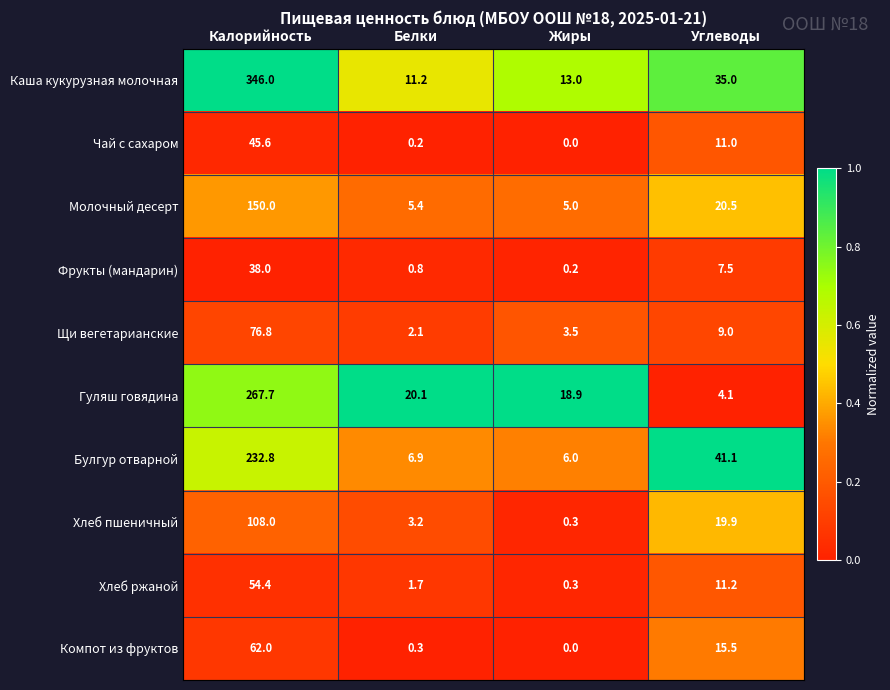

Which label corresponds to the smallest value in the chart?

Жиры